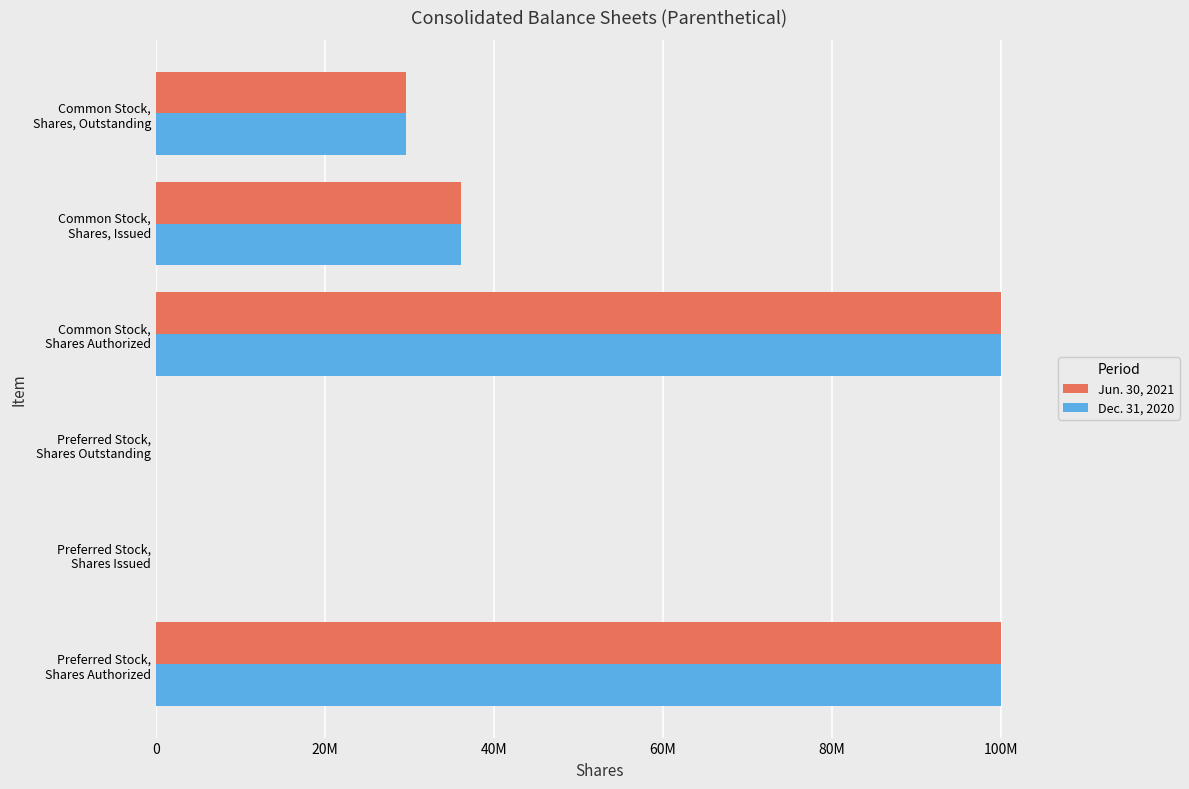

Which series has the largest total across all categories?

Jun. 30, 2021